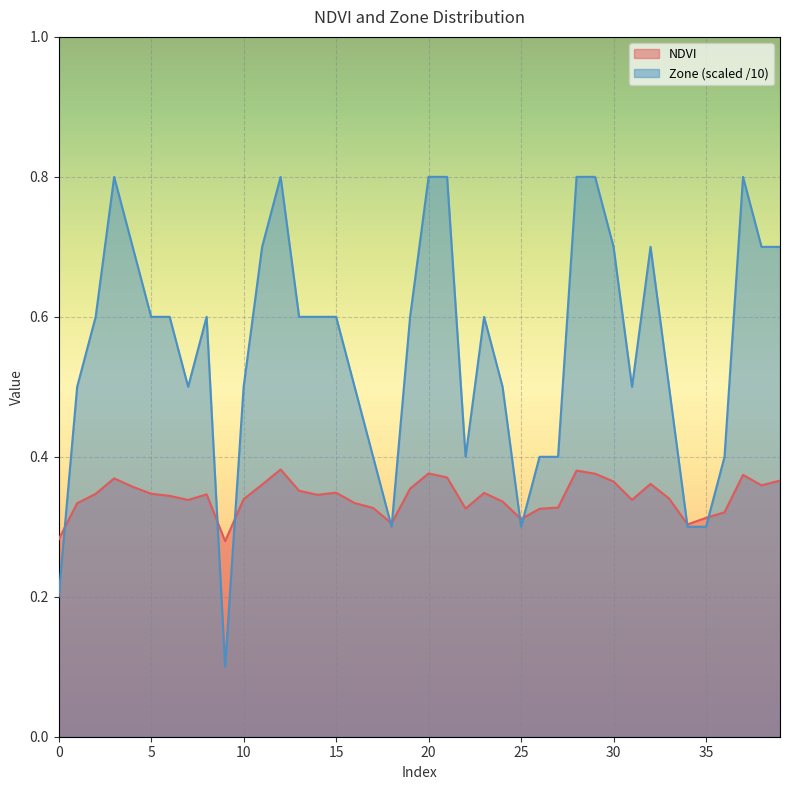

What are all the series names shown in the legend?

NDVI, Zone (scaled /10)